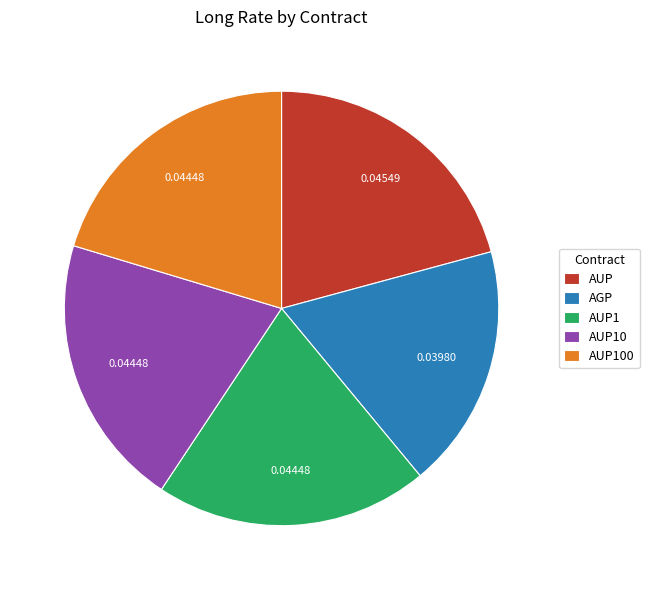

What is the smallest slice in the pie chart?

AGP